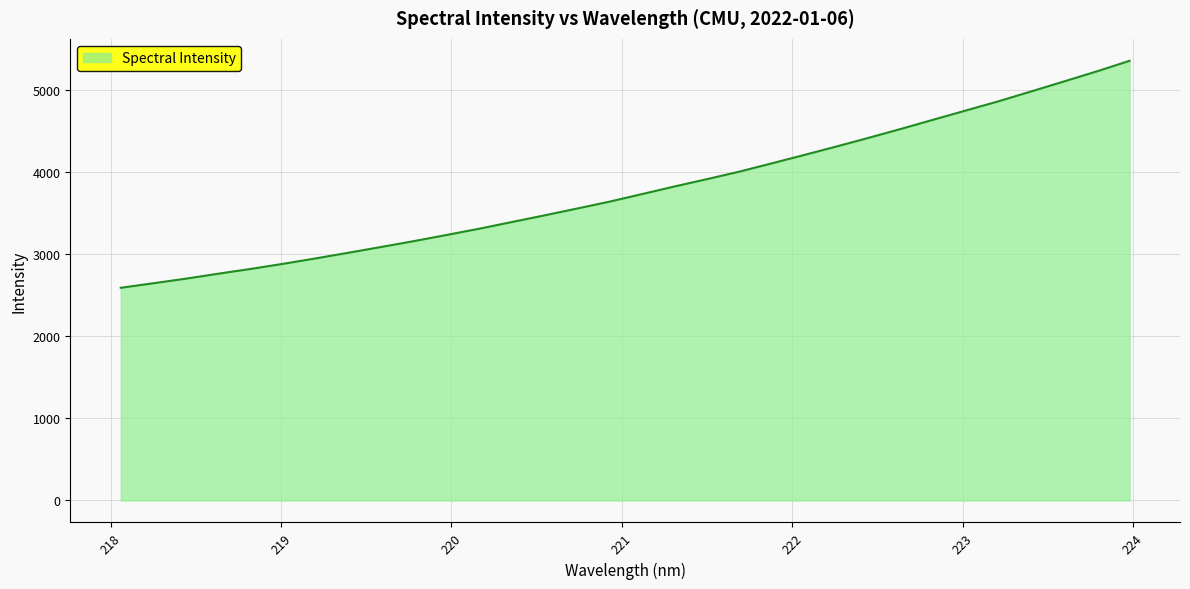

Count the number of data series in this chart.

1